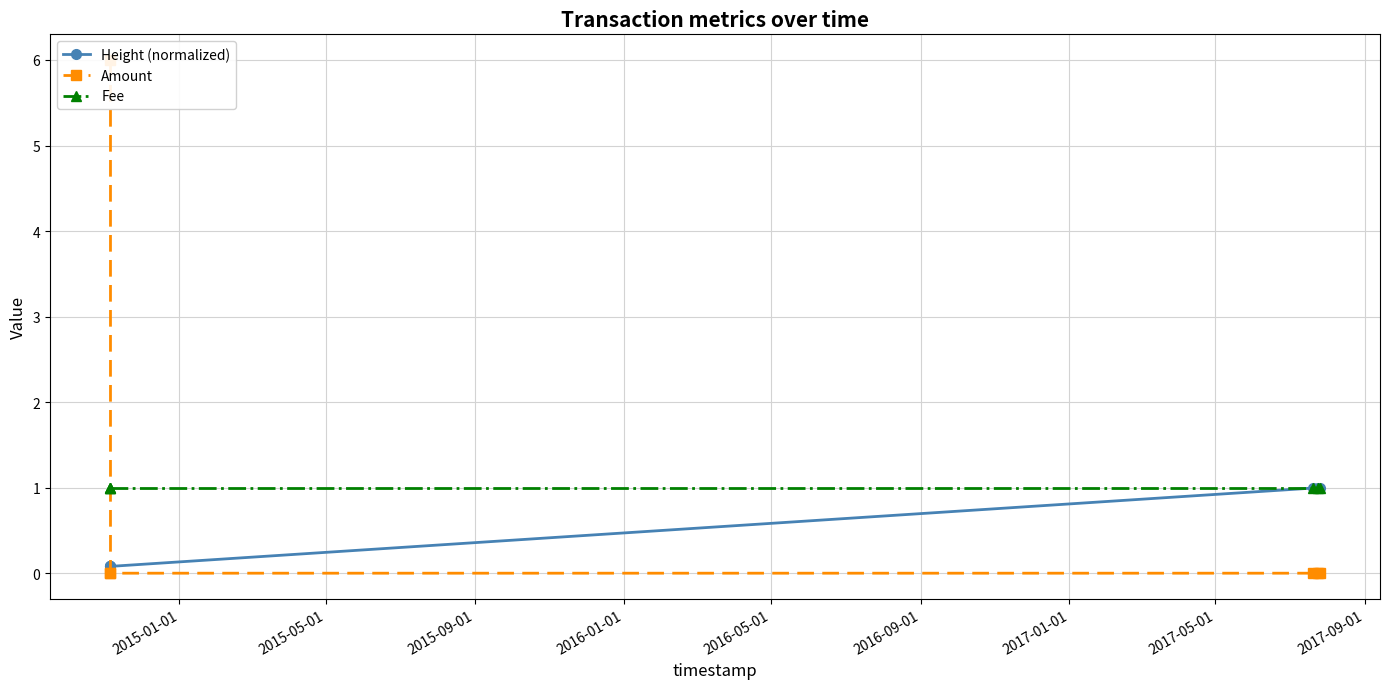

What is the value of the Height (normalized) point at the 5th from the left?

1.0